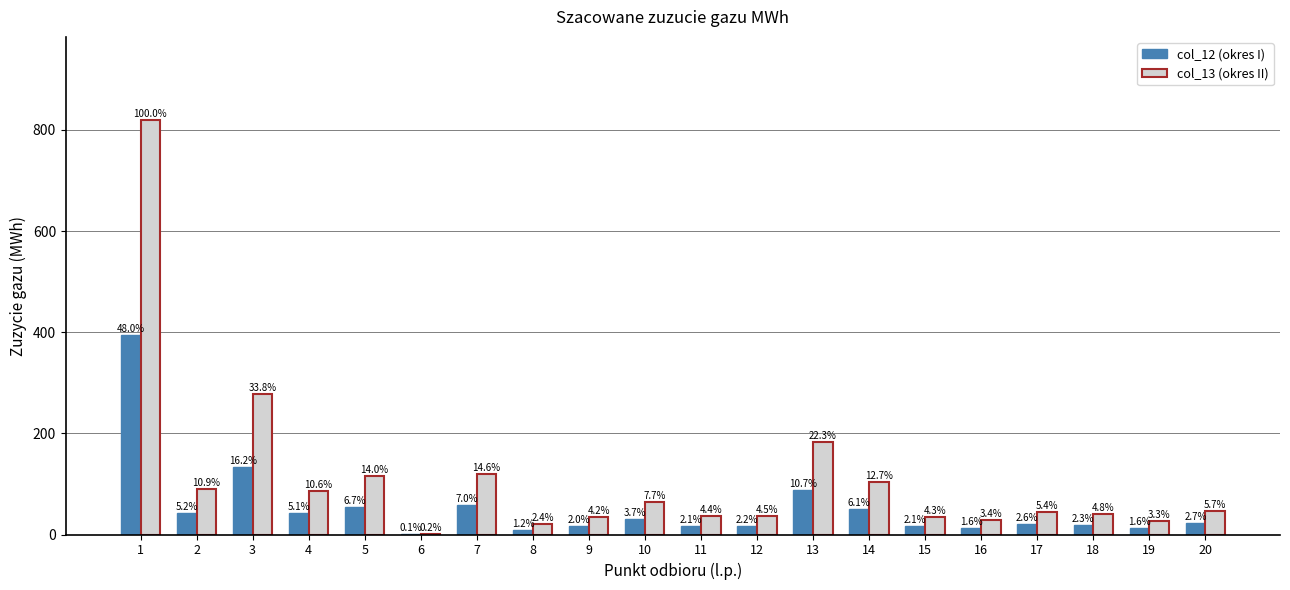

Are the bars grouped side by side (vs. stacked)?

Yes